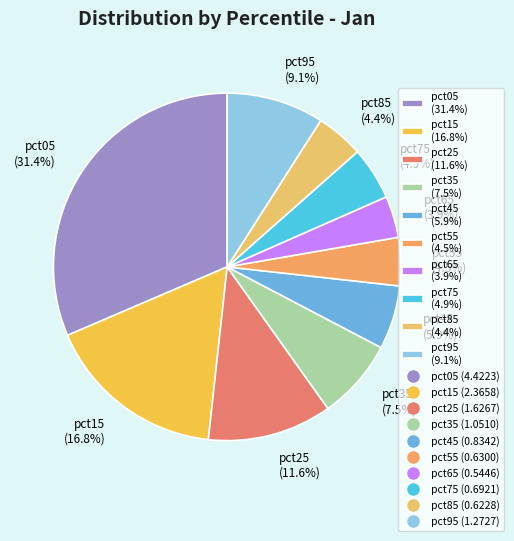

To the nearest percent, what portion does pct65 represent?

4%